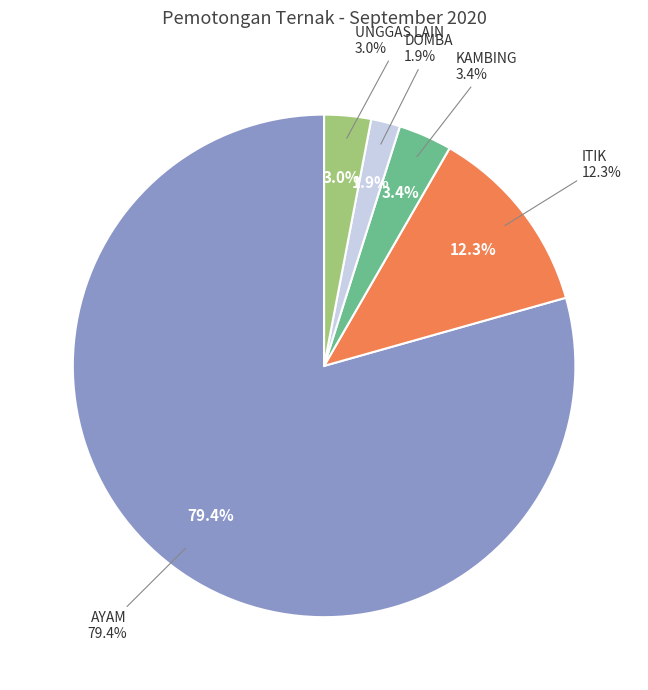

What is the ratio of the value at AYAM to the value at KAMBING?

23.0